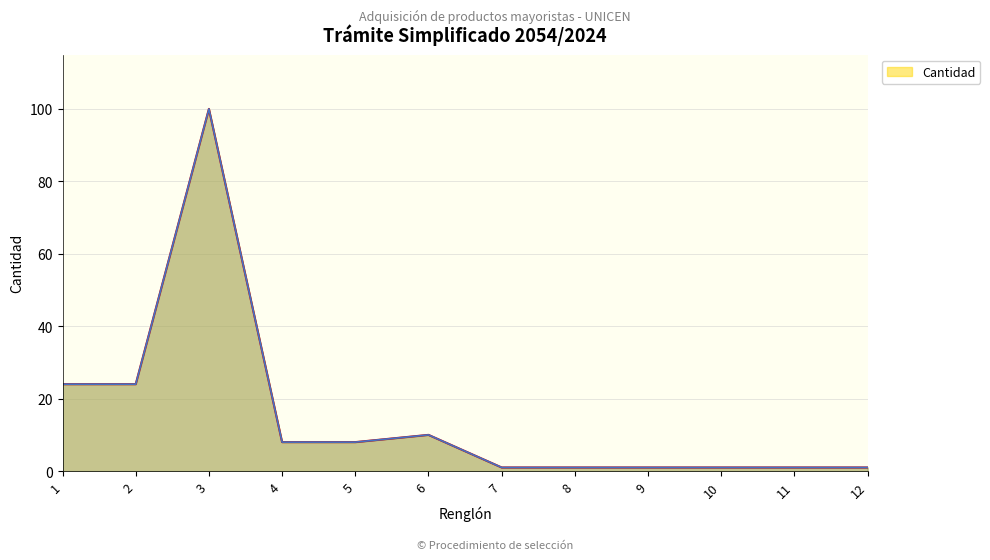

Which has a higher value, 3 or 6?

3